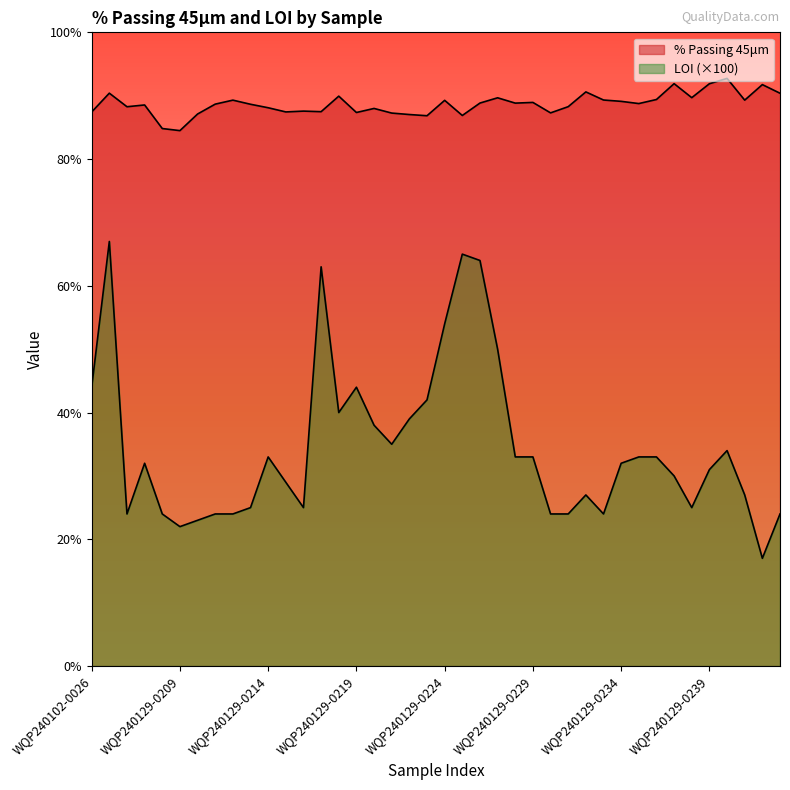

What is the label of the 35th point from the right?

WQP240129-0209